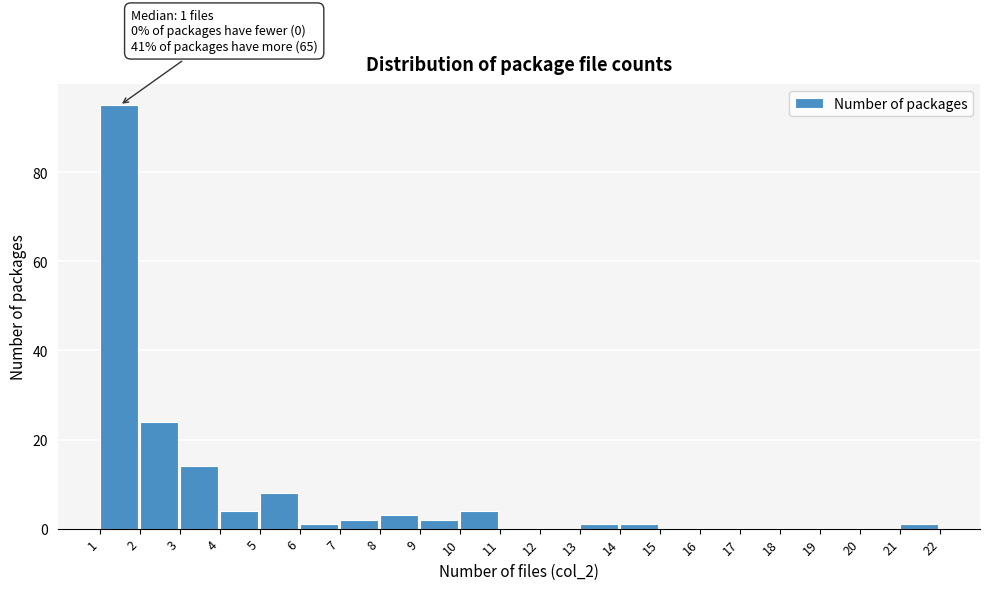

Which range on the x-axis has the tallest bar?

1 to 2